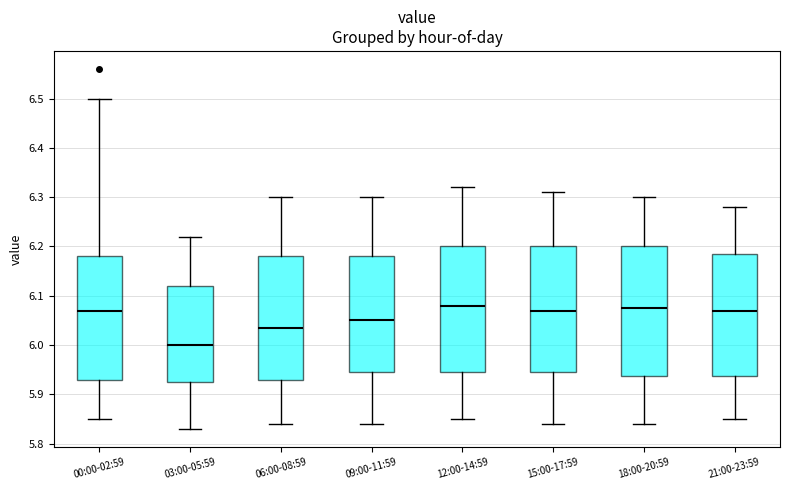

Reading left to right, transcribe this box plot: for each box, give where its median line is, the range the box spans, and where its two whiskers end, as read against the y-axis. The values are not printed on the chart, so give them approximately, as read against the axis.

00:00-02:59: median 6.07, box 5.93 to 6.18, whiskers 5.85 to 6.50
03:00-05:59: median 6.00, box 5.93 to 6.12, whiskers 5.83 to 6.22
06:00-08:59: median 6.04, box 5.93 to 6.18, whiskers 5.84 to 6.30
09:00-11:59: median 6.05, box 5.95 to 6.18, whiskers 5.84 to 6.30
12:00-14:59: median 6.08, box 5.95 to 6.20, whiskers 5.85 to 6.32
15:00-17:59: median 6.07, box 5.95 to 6.20, whiskers 5.84 to 6.31
18:00-20:59: median 6.08, box 5.94 to 6.20, whiskers 5.84 to 6.30
21:00-23:59: median 6.07, box 5.94 to 6.19, whiskers 5.85 to 6.28